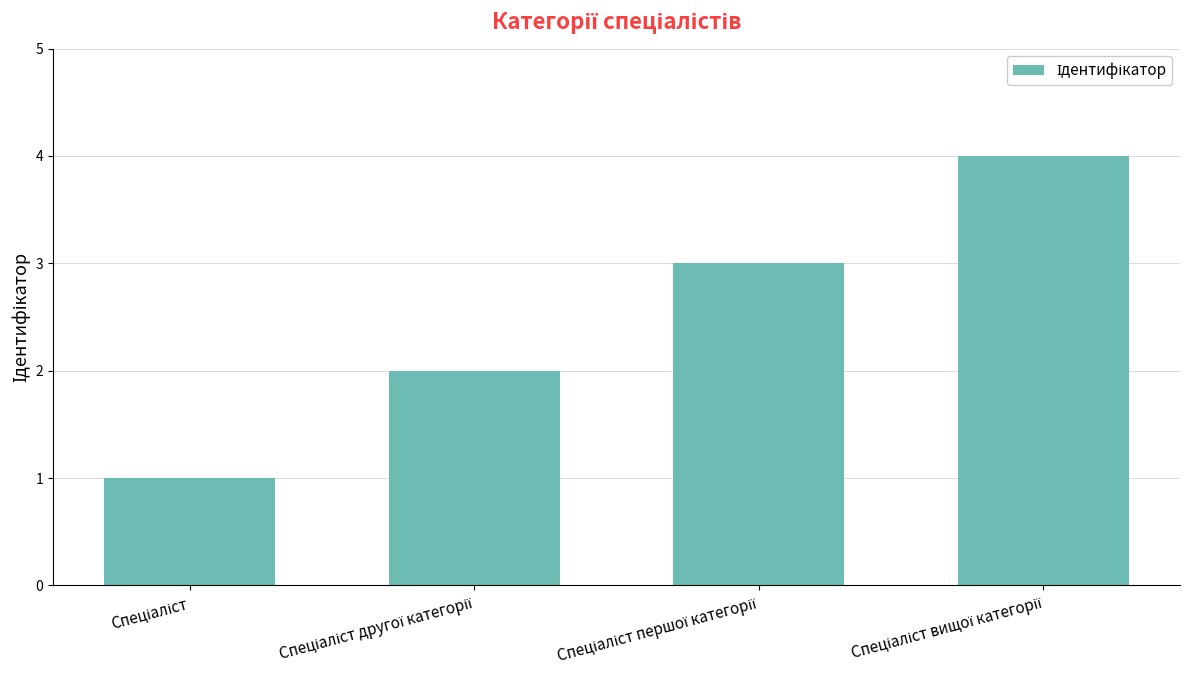

Does the chart contain any negative values?

No